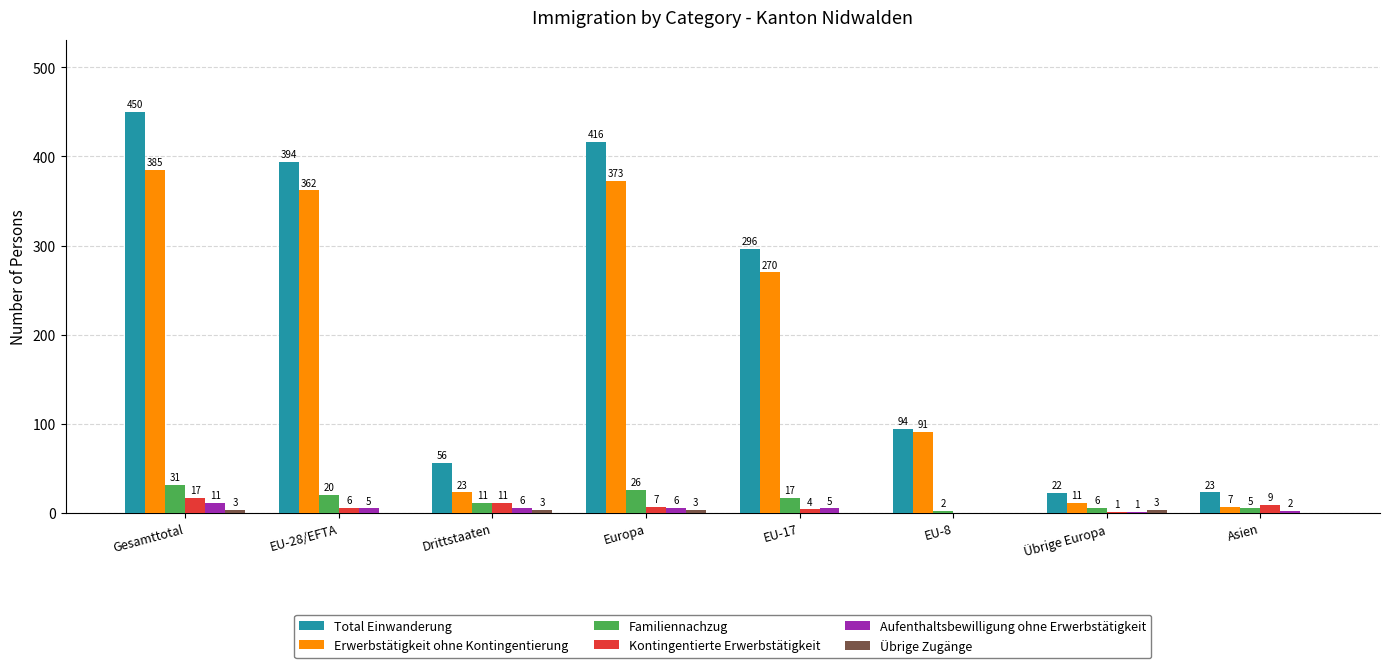

Is the value of Total Einwanderung at Europa greater than the value of Kontingentierte Erwerbstätigkeit at Asien?

Yes